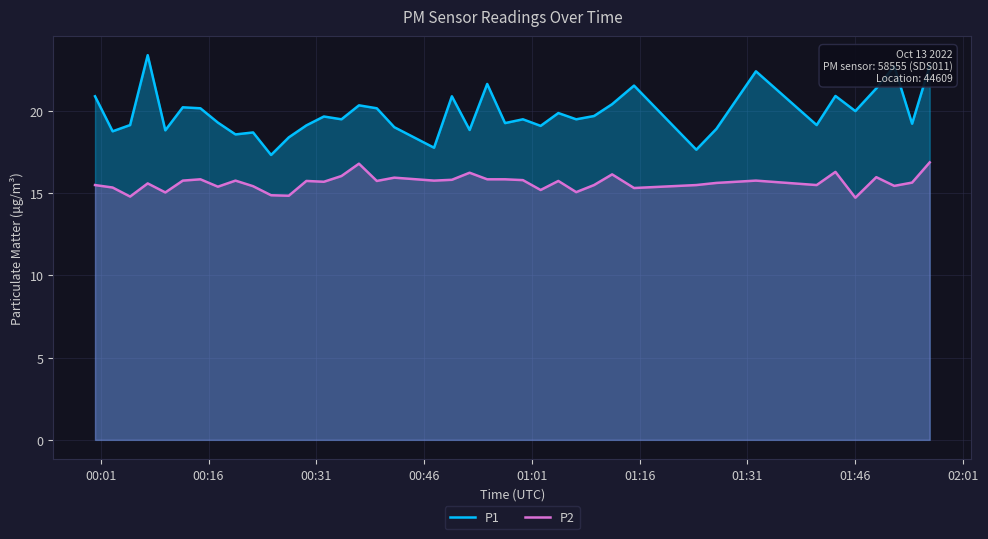

Which series has the largest range (max minus min)?

P1